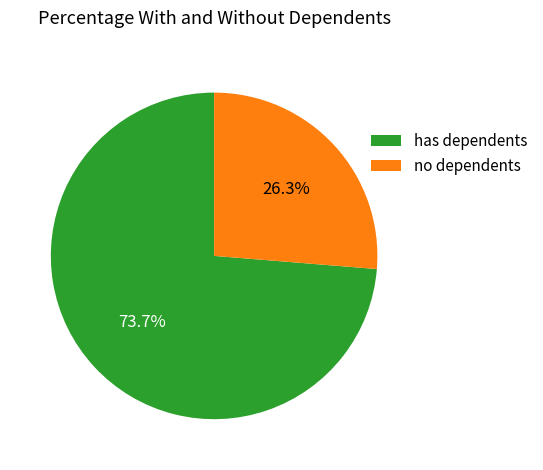

Rank the categories by value from lowest to highest.

no dependents, has dependents